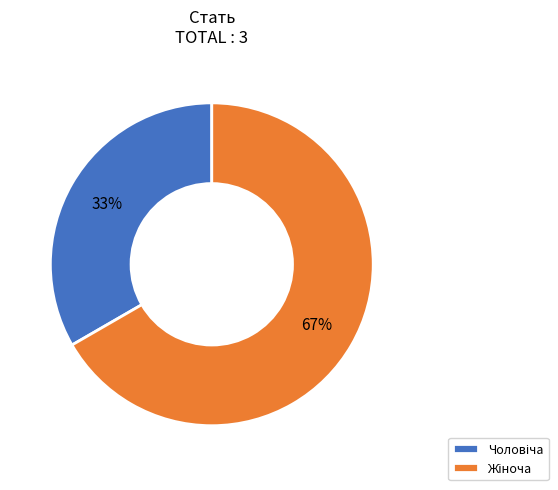

Is there any slice that represents more than half of the pie?

Yes